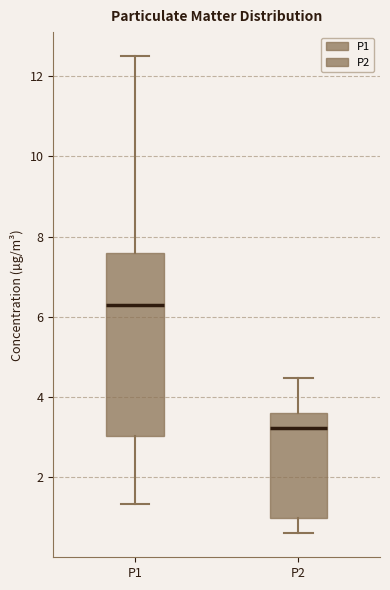

Which box is the tallest, from its lower edge to its upper edge?

P1